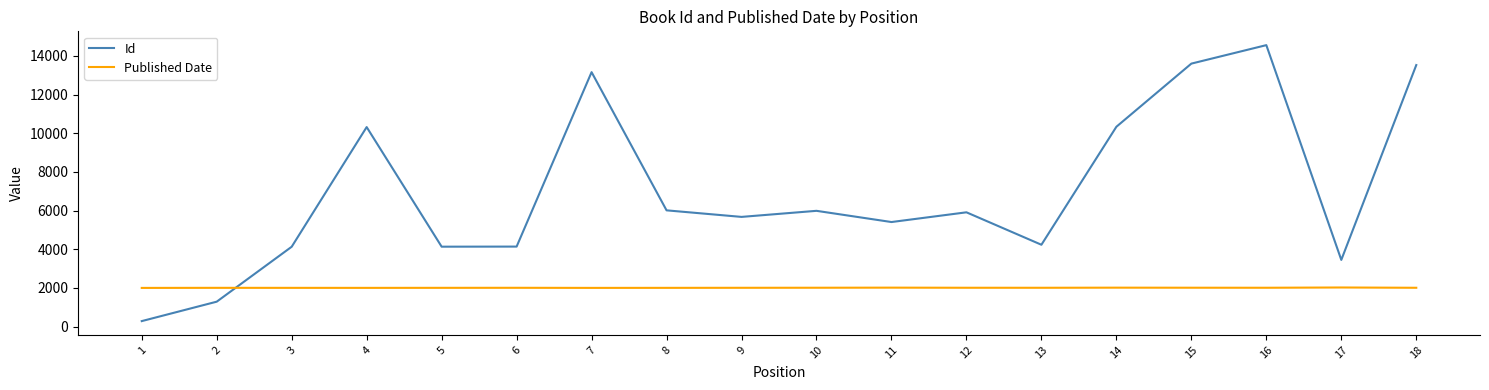

What are all the series names shown in the legend?

Id, Published Date